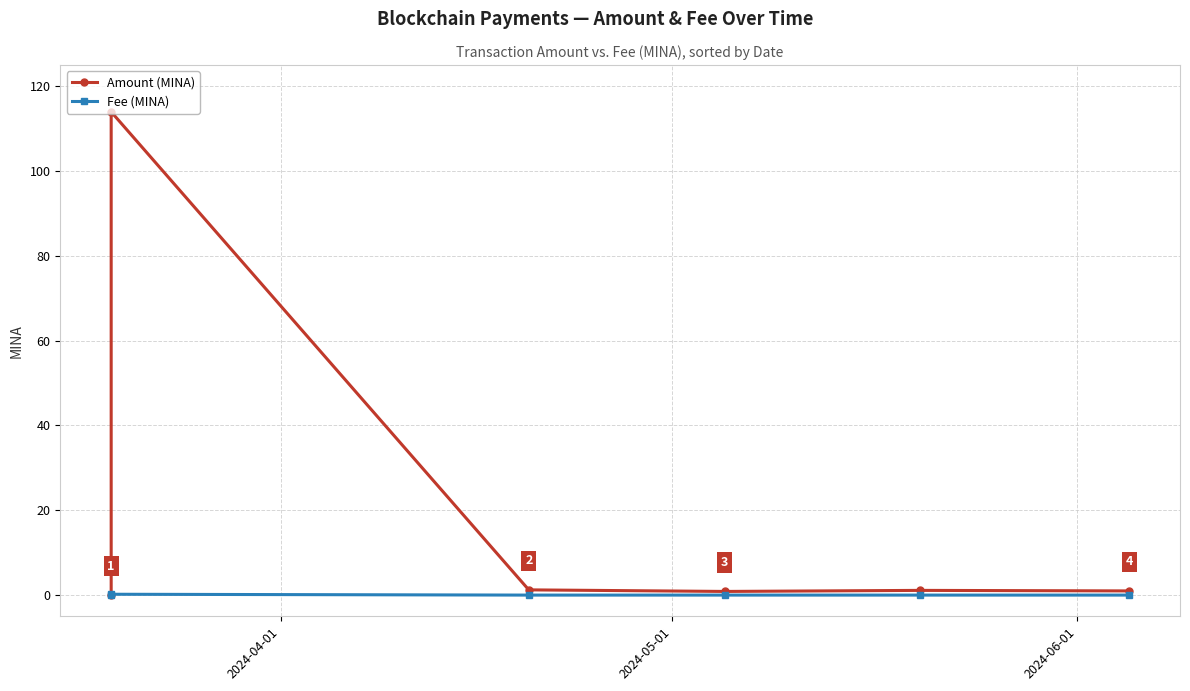

How many values in the Amount (MINA) series are below 1?

3